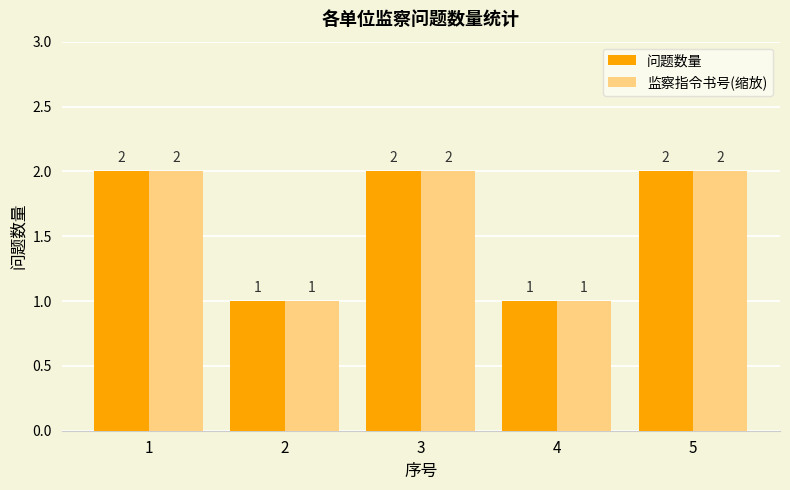

How many bars are there in total?

10